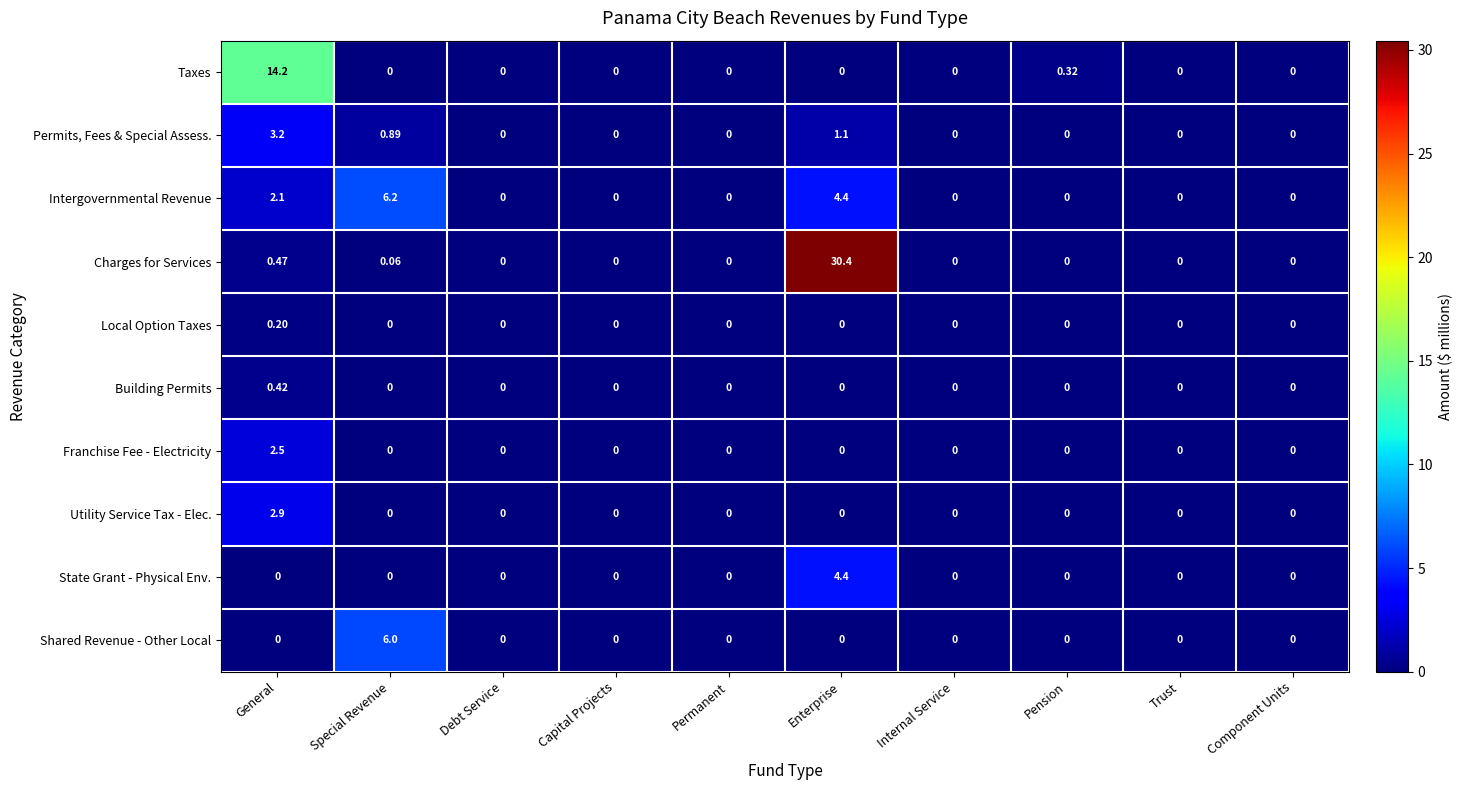

At which label is Intergovernmental Revenue closest to 3?

General